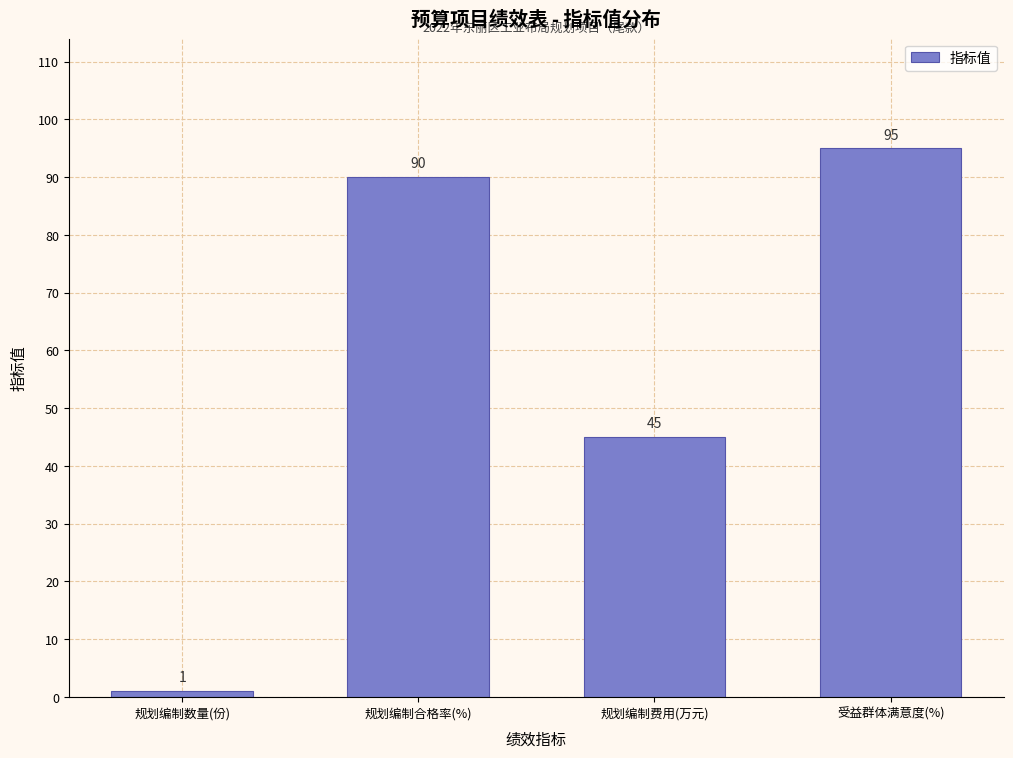

Reading left to right, list all the values displayed in this chart.

规划编制数量(份)=1	规划编制合格率(%)=90	规划编制费用(万元)=45	受益群体满意度(%)=95